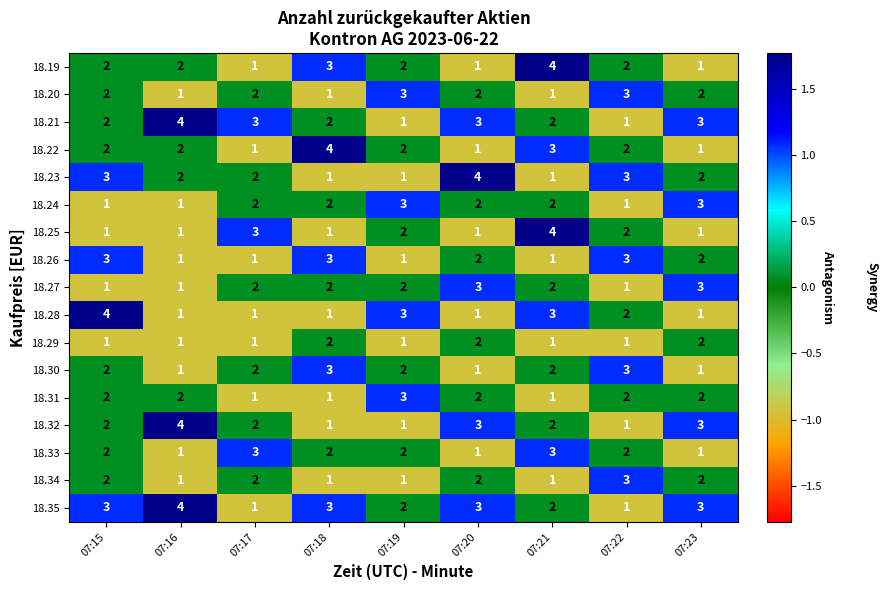

What is the sum of the 18.33 values at 07:17 and 07:16?

4